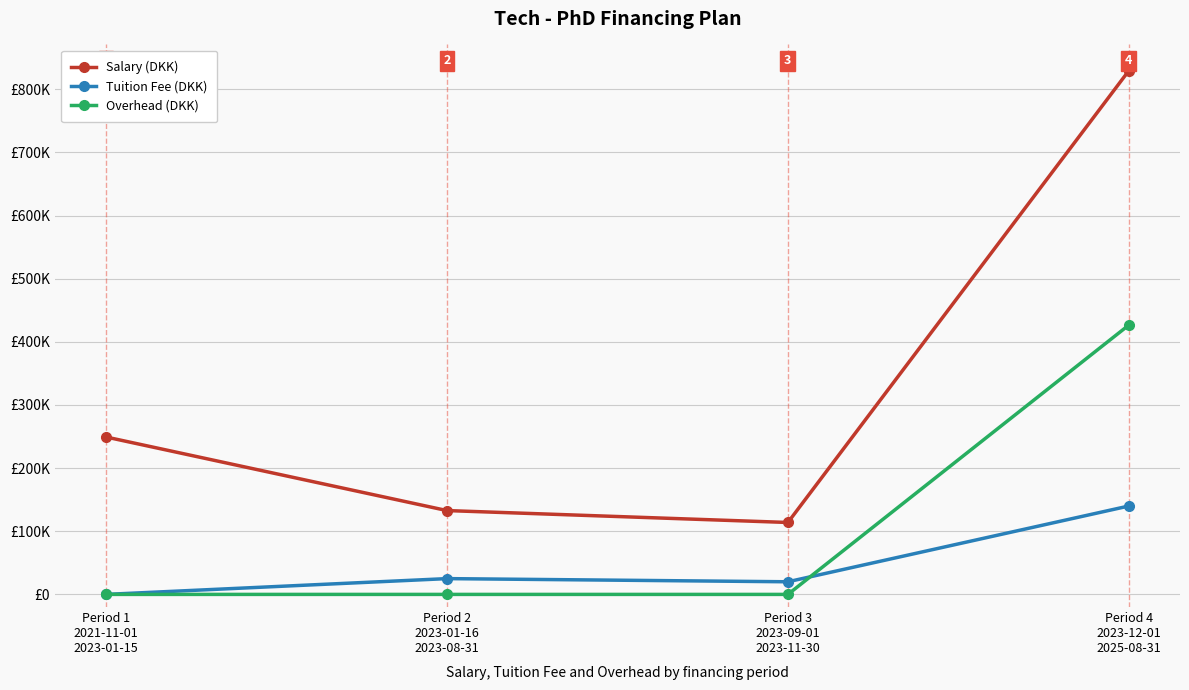

Which series changed the most between Period 2
2023-01-16
2023-08-31 and Period 4
2023-12-01
2025-08-31?

Salary (DKK)